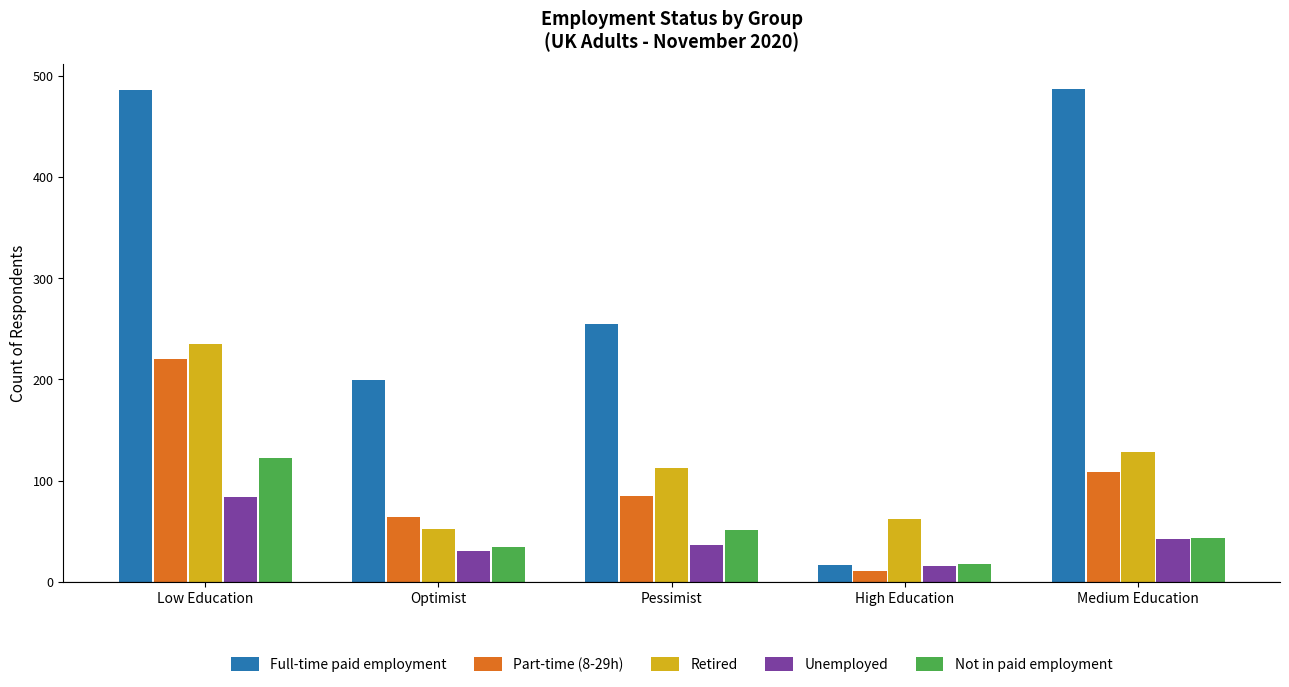

Are the bars horizontal?

No